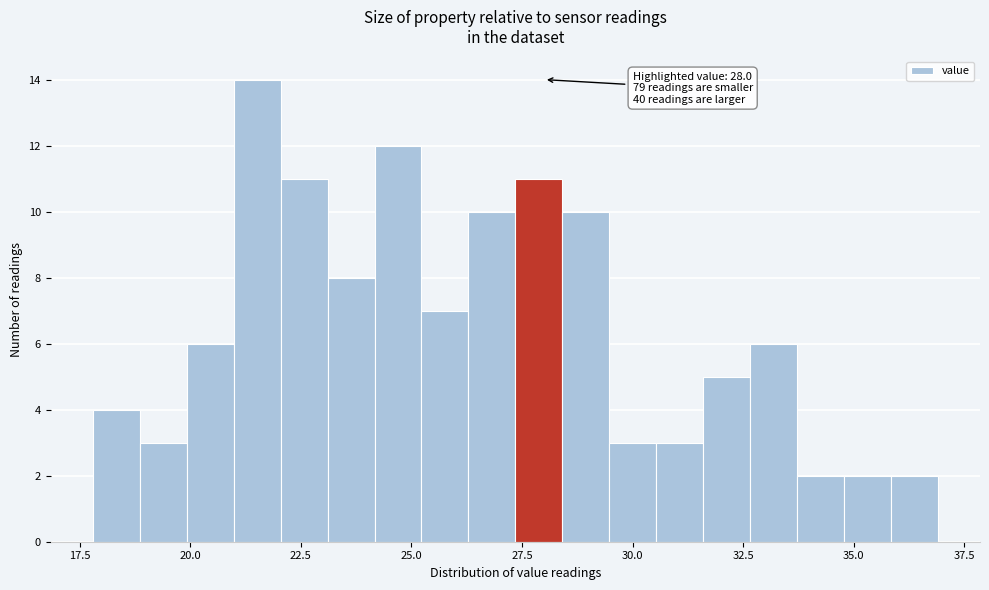

Read against the x-axis, roughly where is the centre of the tallest bar?

21.5